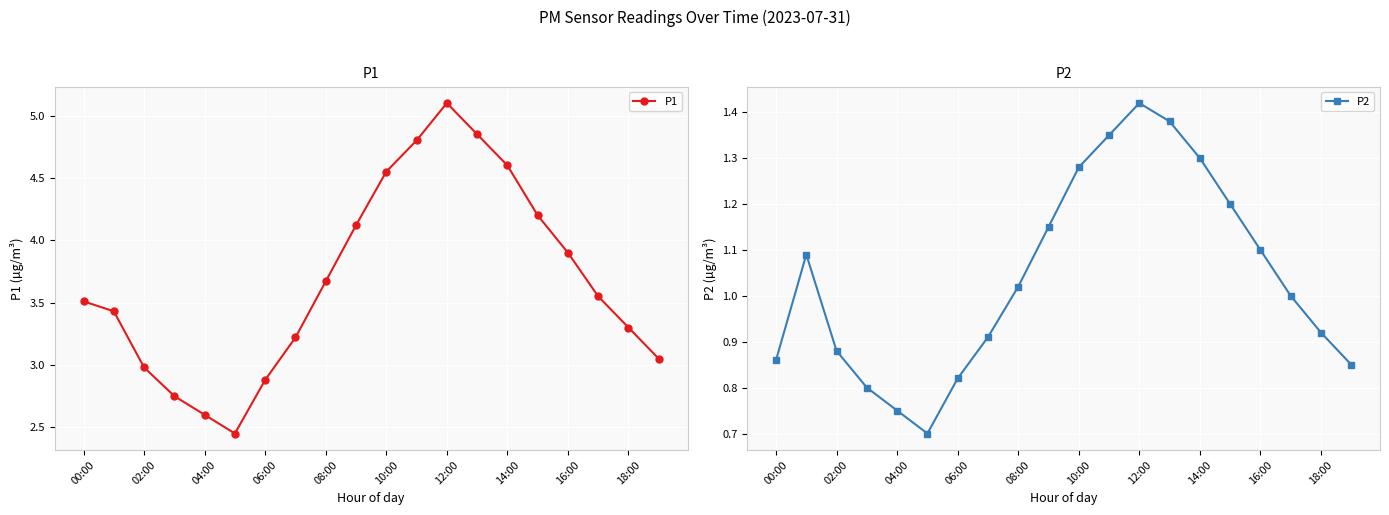

True or false: P1 and P2 cross at least once.

False